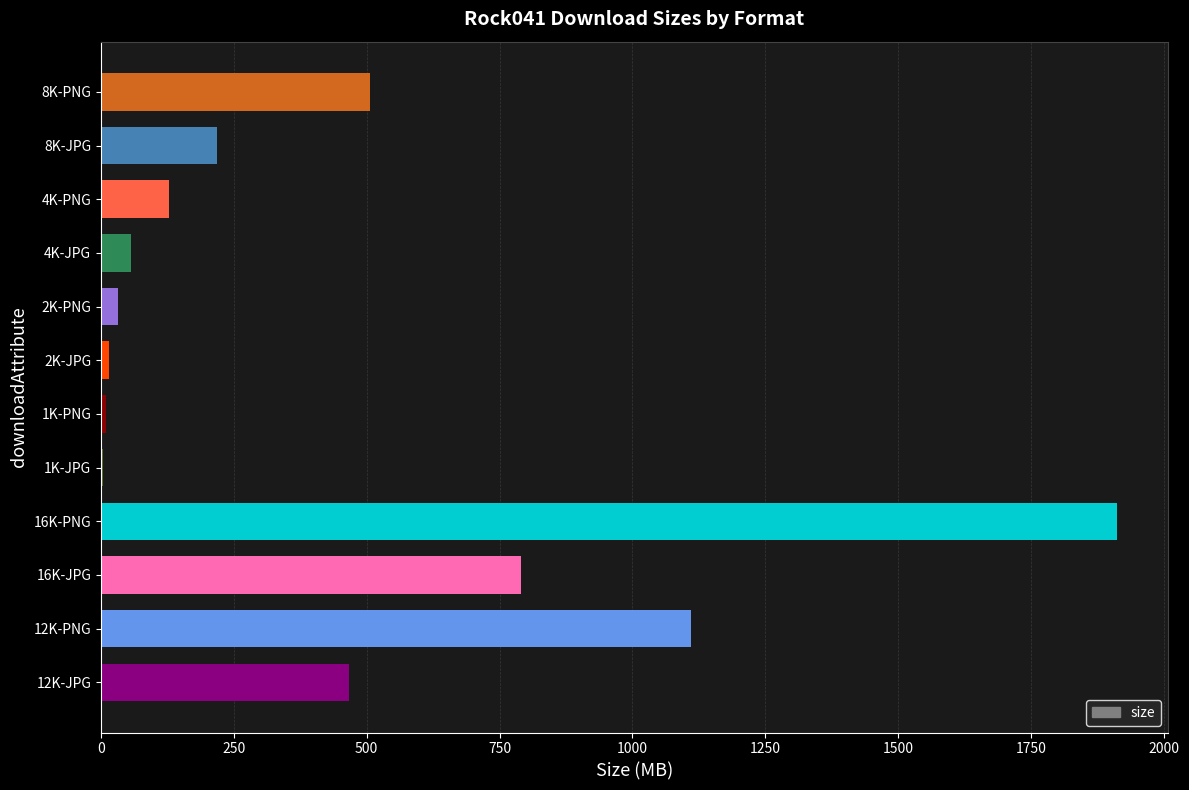

Which has a higher value, 8K-PNG or 4K-JPG?

8K-PNG